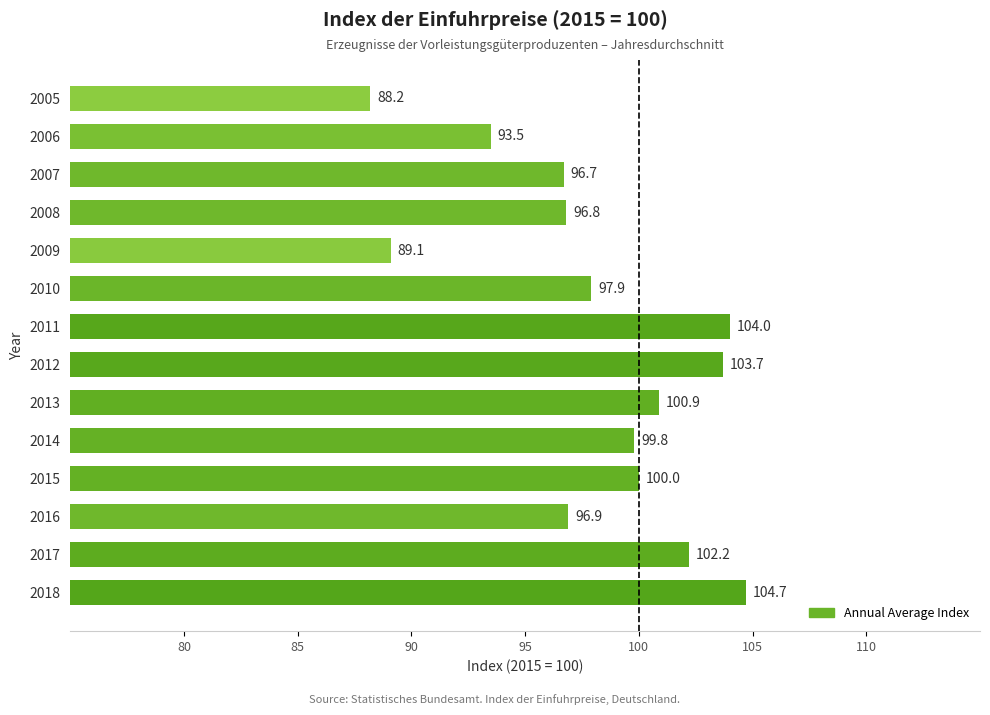

At which category does the chart reach its minimum across all series?

2005